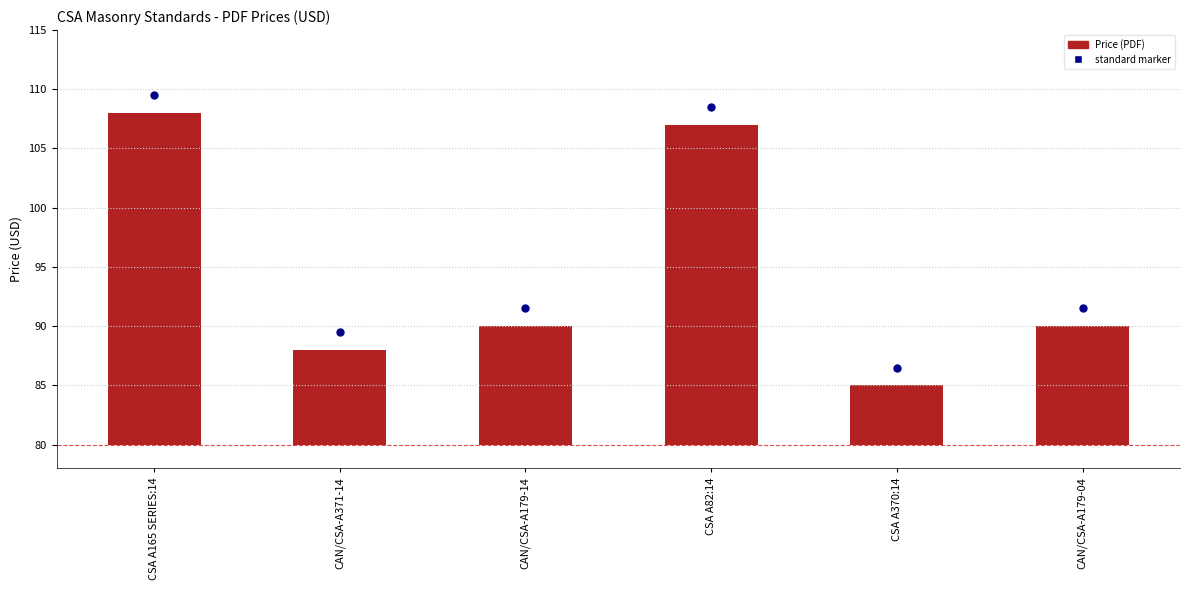

Which has a higher value, CAN/CSA-A179-14 or CSA A370:14?

CAN/CSA-A179-14